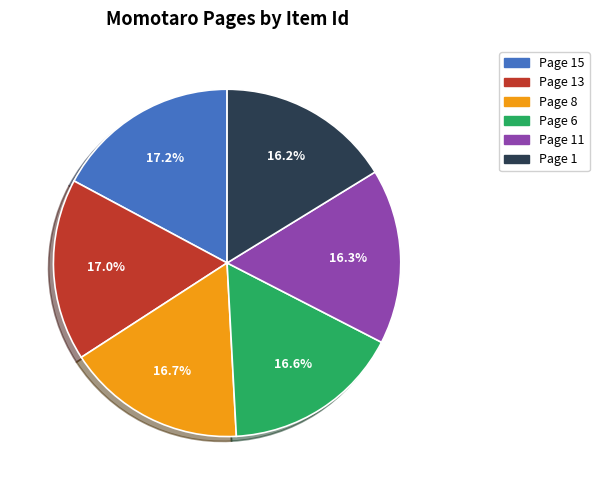

Is there any slice that represents more than half of the pie?

No